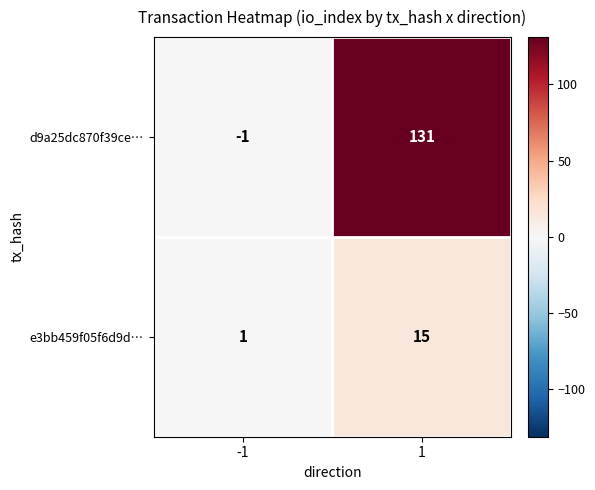

What value does the d9a25dc870f39ce… series have at 1?

131